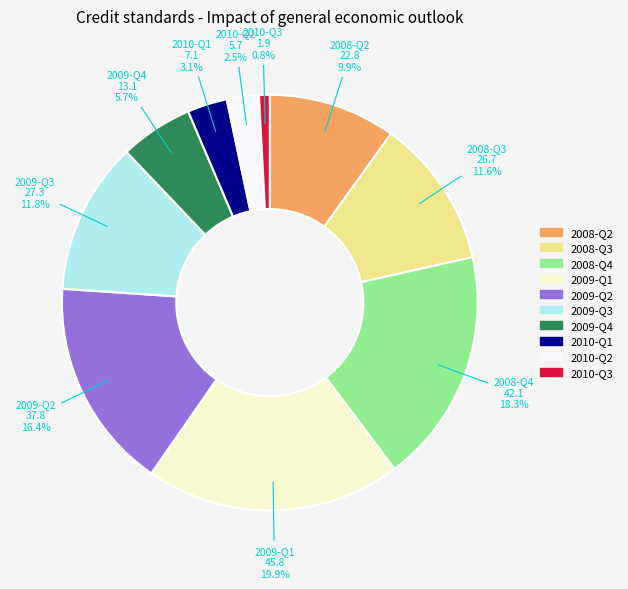

The 2010-Q3 slice represents 13% of the pie. True or false?

False